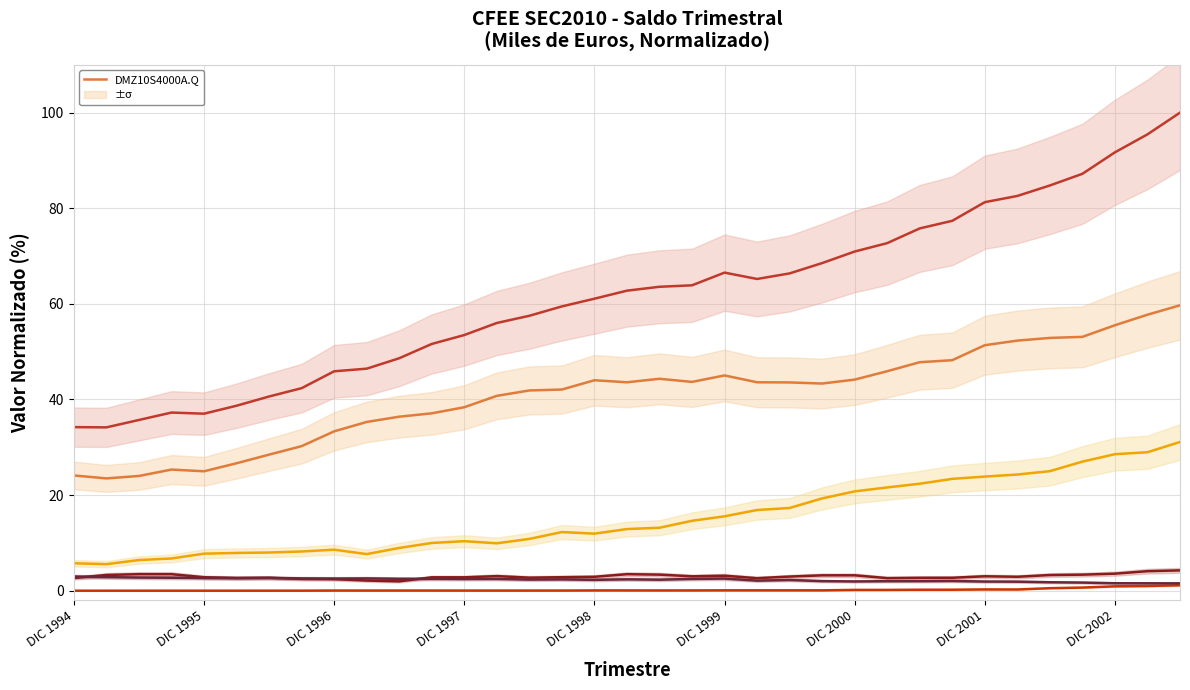

What is the value of the DMZ10S4000A.Q point at the 2nd from the left?

23.5